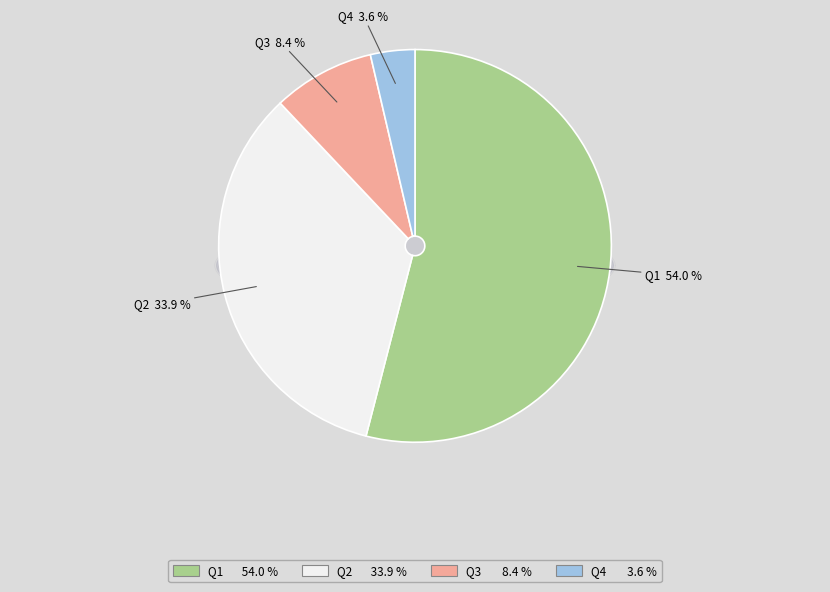

Which has a higher value, Q2 or Q3?

Q2